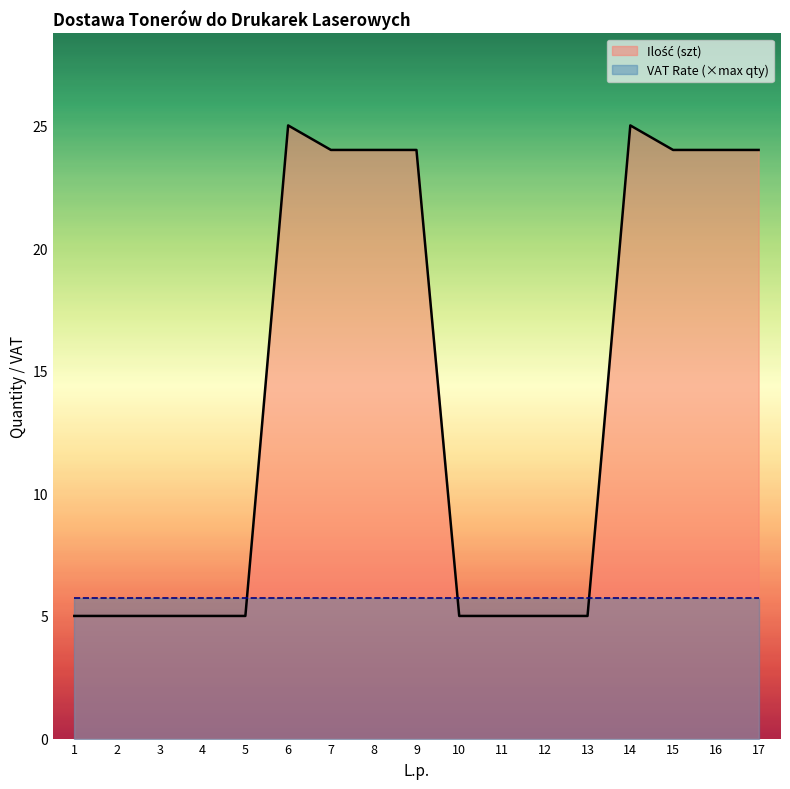

Where is the data nearest to the value 15?

7